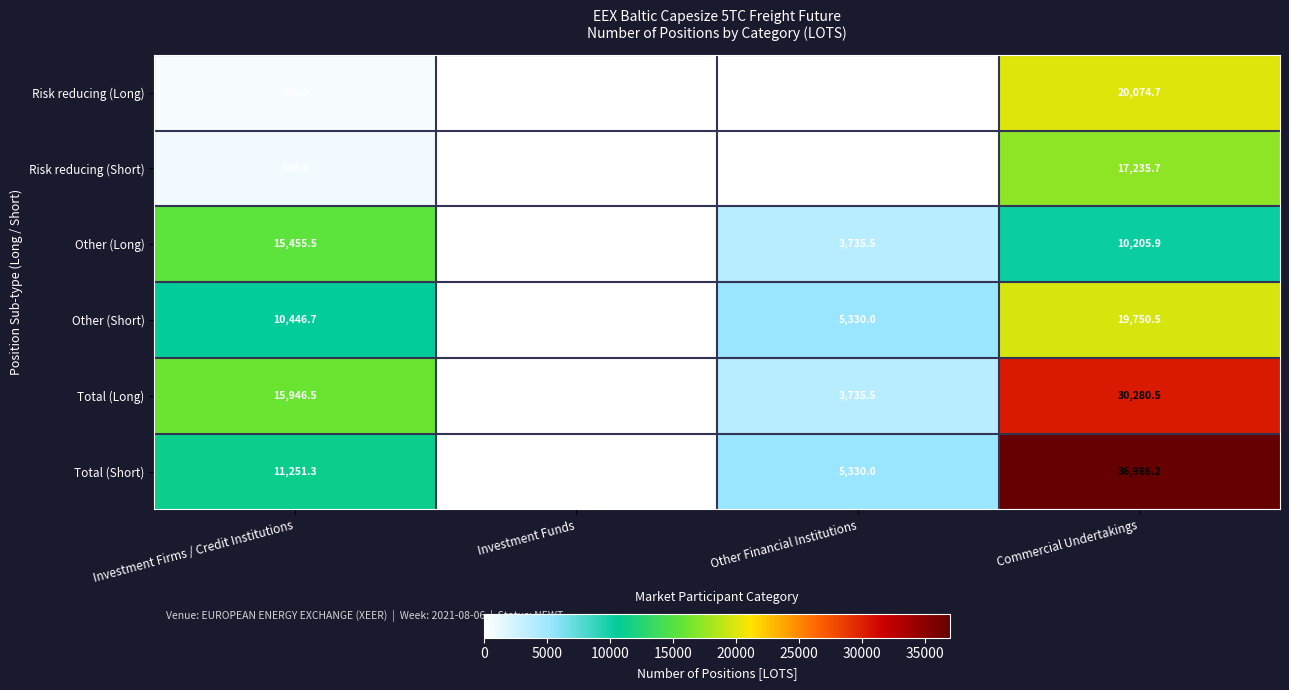

True or false: Other (Long) has a value of 3735.5 at Other Financial Institutions.

True